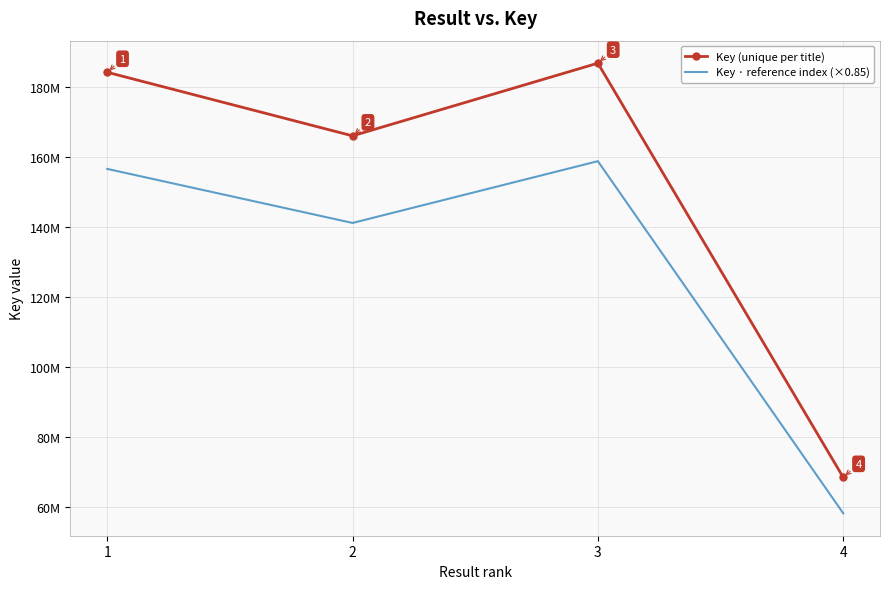

What is the value of the 2nd point from the left?

165903850